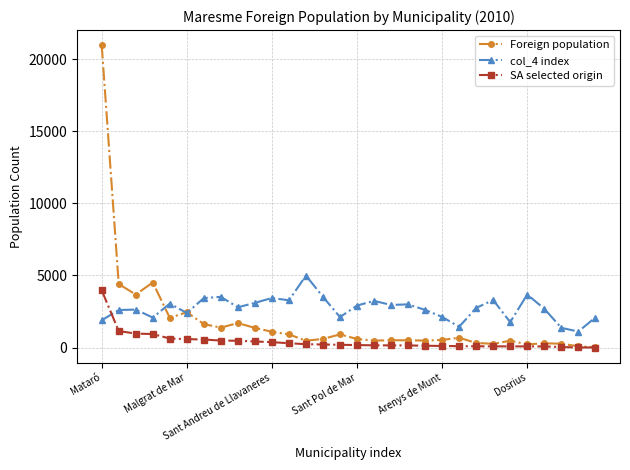

Which series has the widest spread of values?

Foreign population